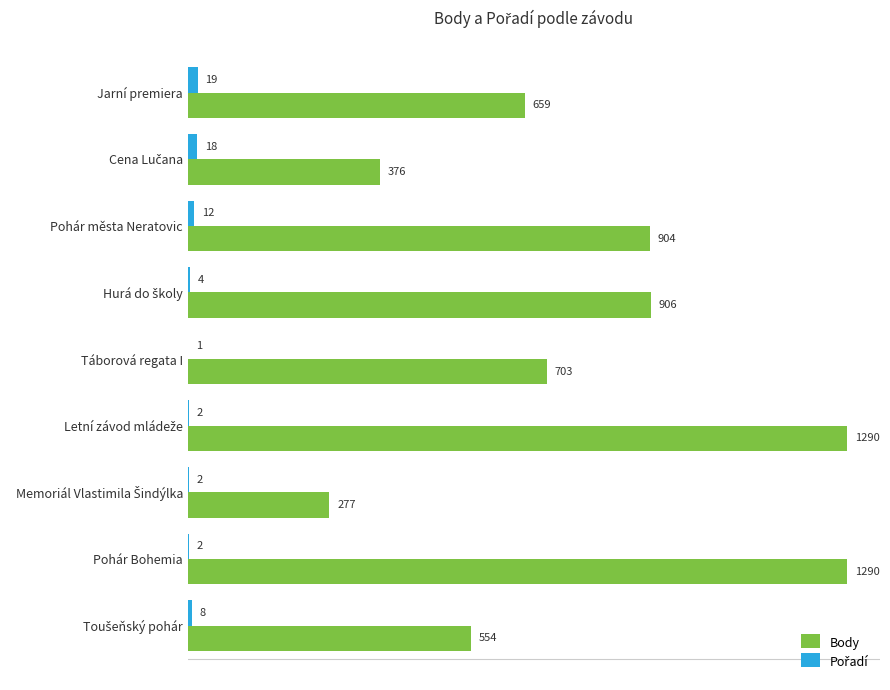

Between Jarní premiera and Pohár města Neratovic, which series saw the biggest shift?

Body